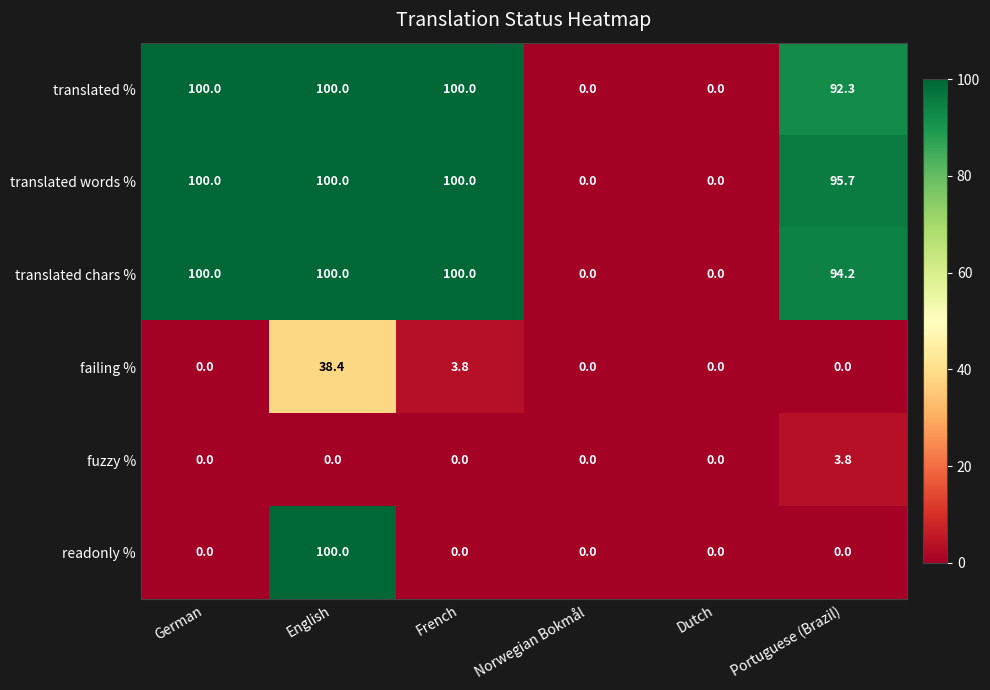

What is the highest value of the translated % series?

100.0